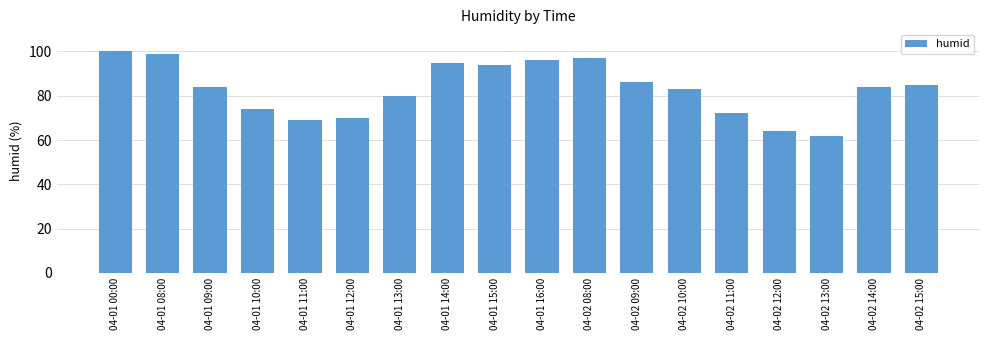

Reading right to left, what are all the values shown in this chart?

04-02 15:00=85	04-02 14:00=84	04-02 13:00=62	04-02 12:00=64	04-02 11:00=72	04-02 10:00=83	04-02 09:00=86	04-02 08:00=97	04-01 16:00=96	04-01 15:00=94	04-01 14:00=95	04-01 13:00=80	04-01 12:00=70	04-01 11:00=69	04-01 10:00=74	04-01 09:00=84	04-01 08:00=99	04-01 00:00=100